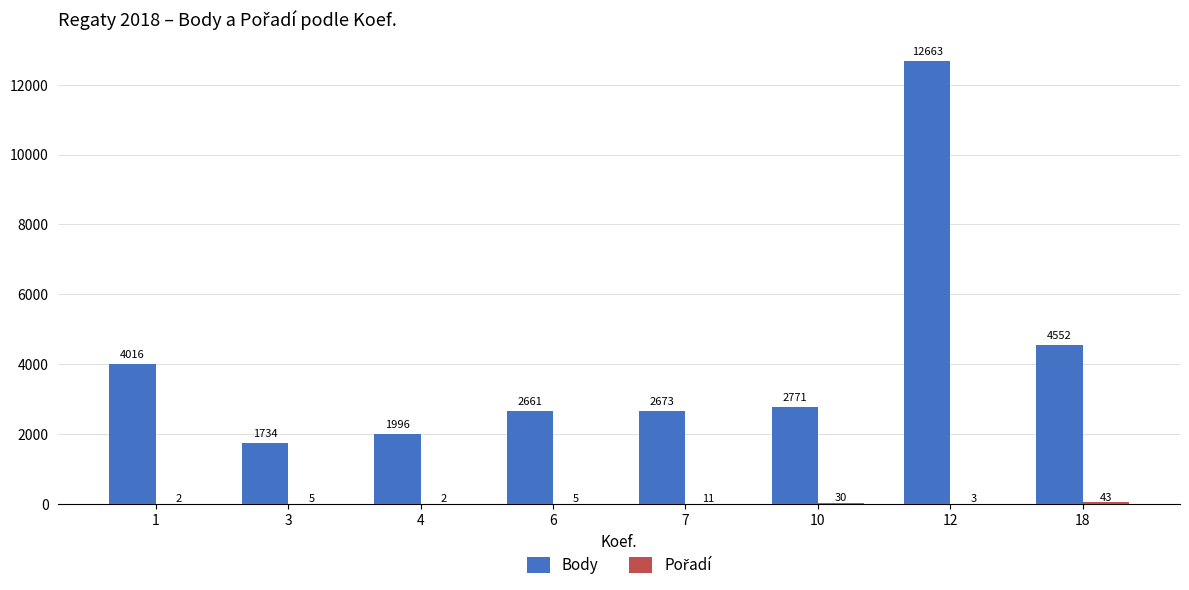

How many distinct data groups are displayed?

2